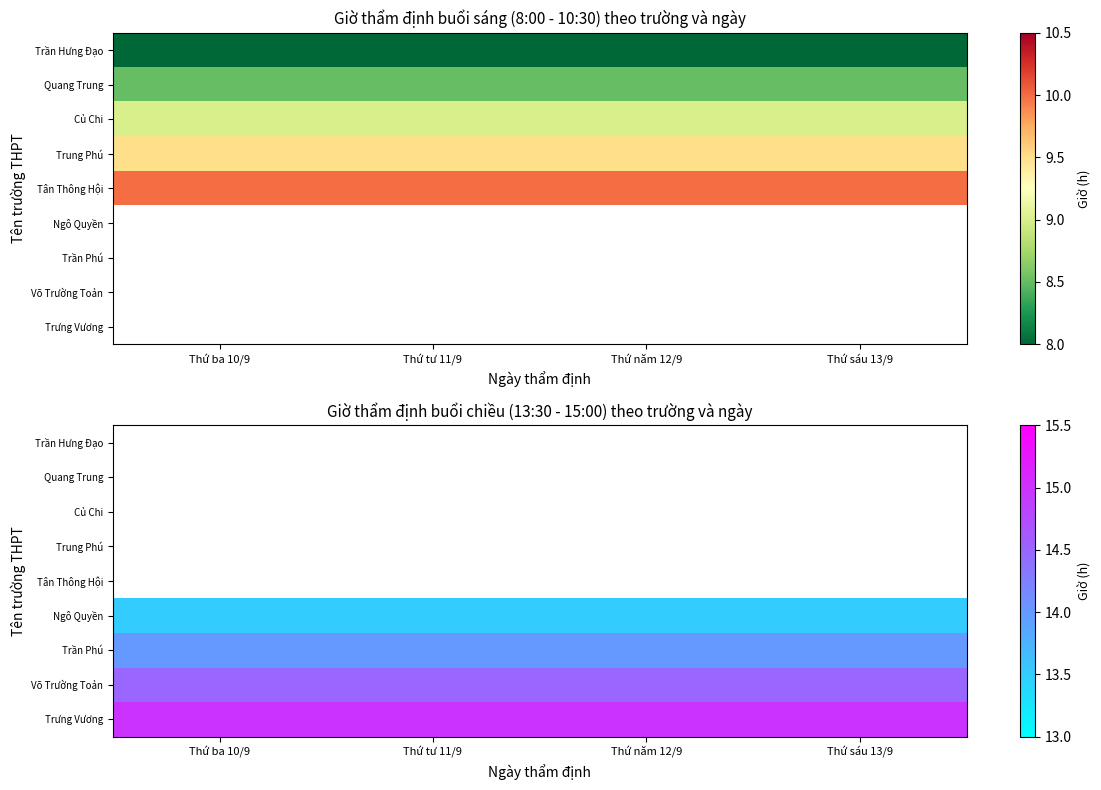

Which label corresponds to the smallest value in the chart?

Thứ ba 10/9